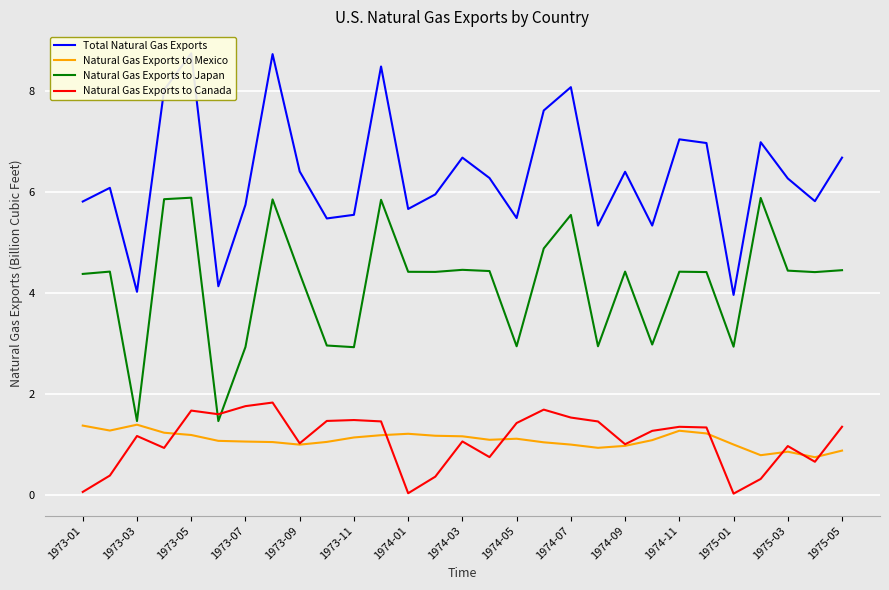

Is it true that Natural Gas Exports to Mexico equals 0.6 at 1973-09?

False